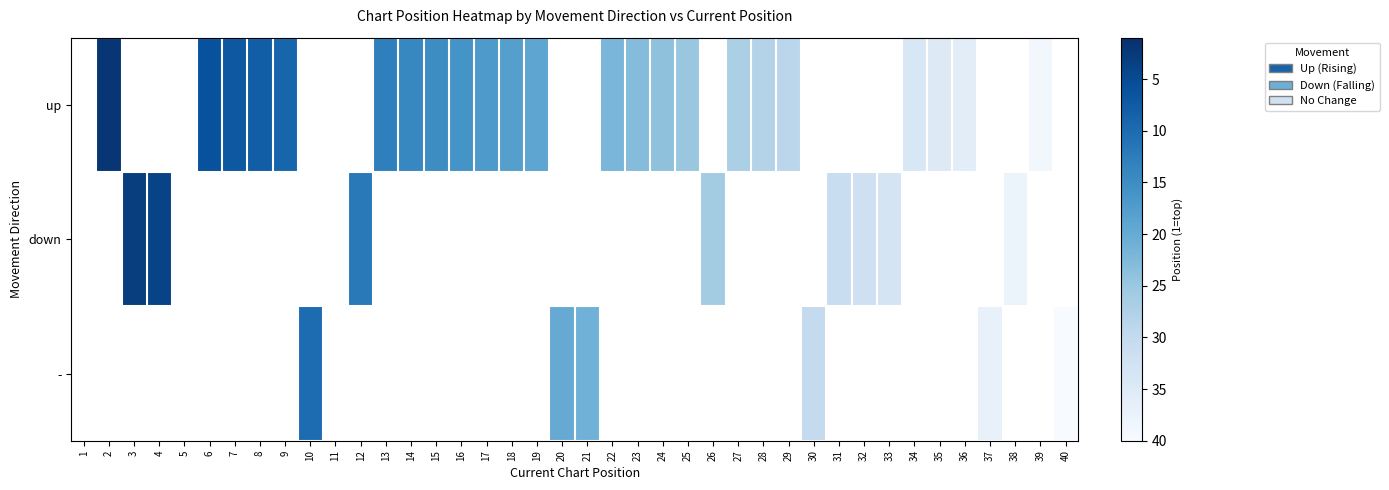

True or false: down has a value of 21.5 at 31.

False